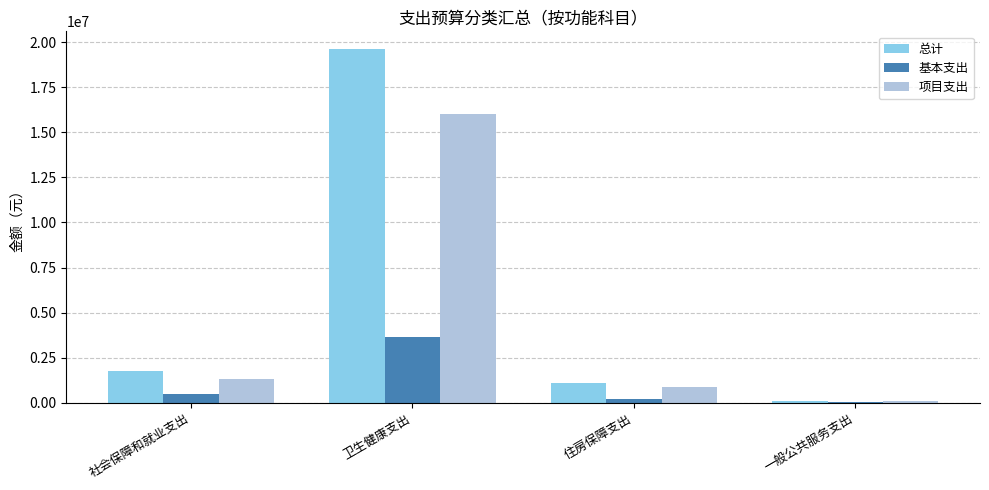

Which series has the largest total across all categories?

总计